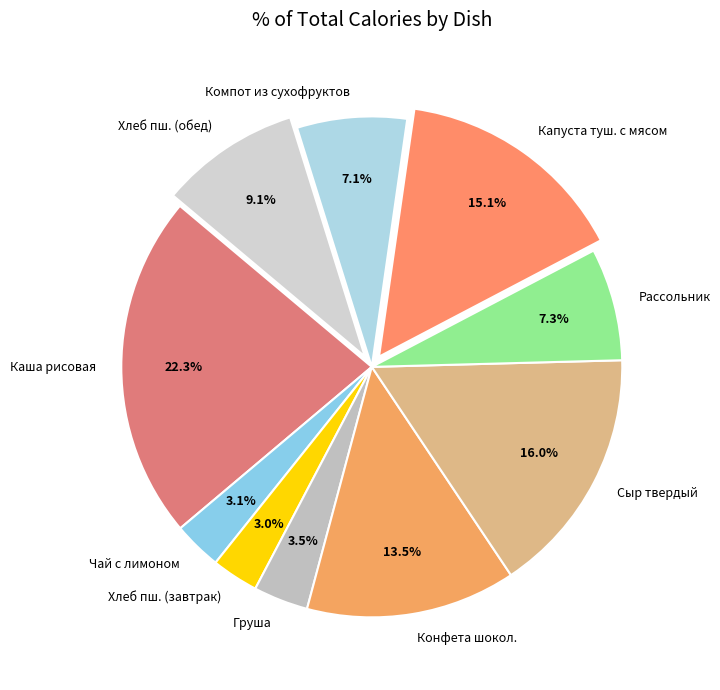

What percentage do Конфета шокол. and Рассольник together represent?

20.8%